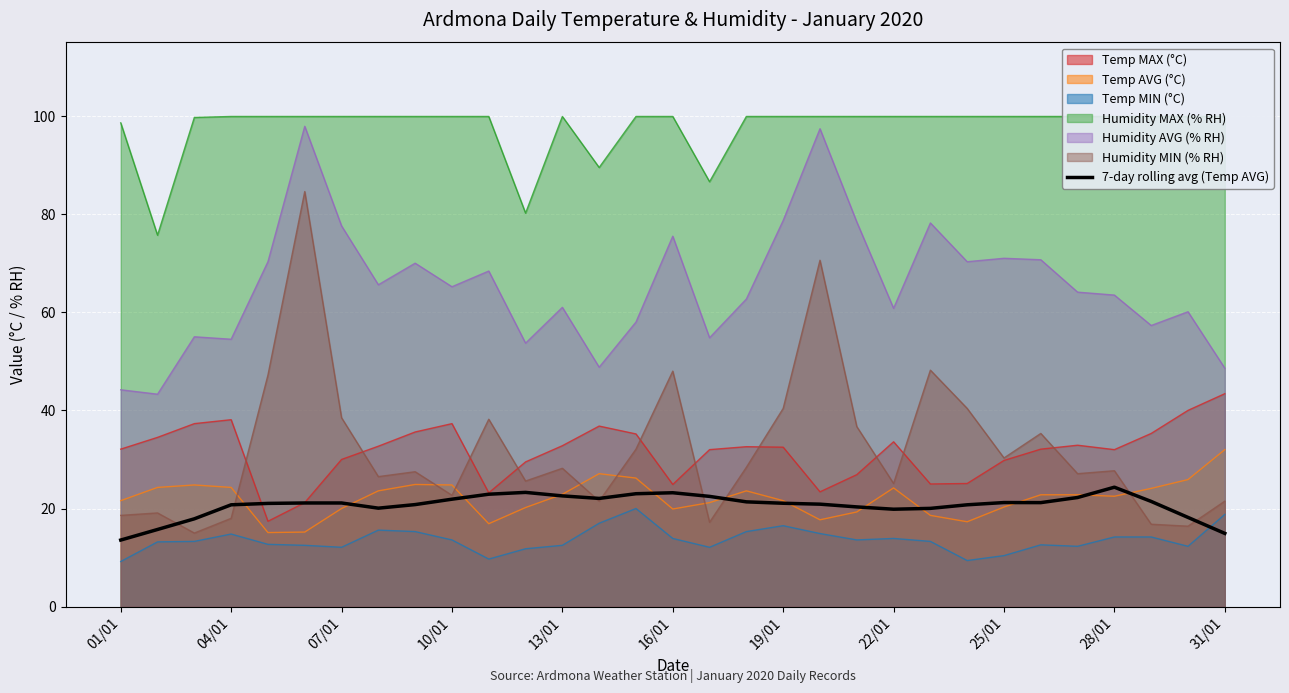

The value of Humidity AVG (% RH) at 28/01 is 92.5. True or false?

False